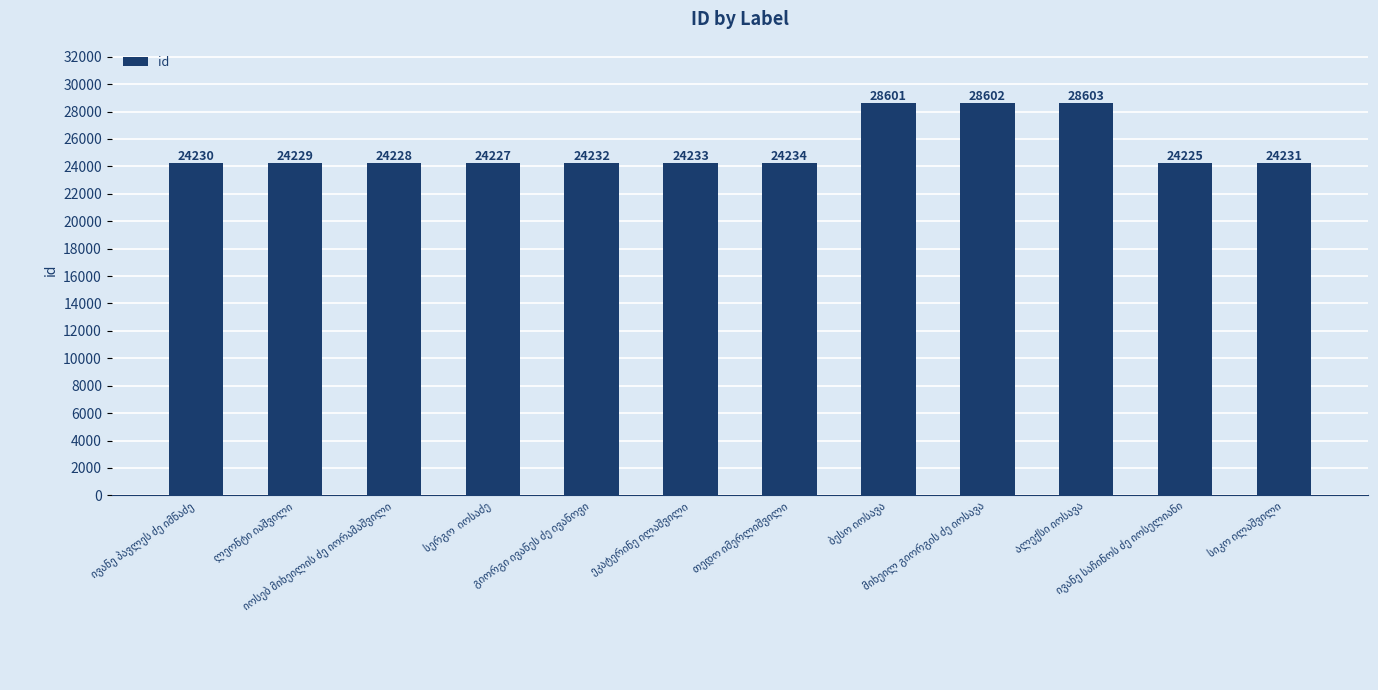

What is the sum of all values?

303875